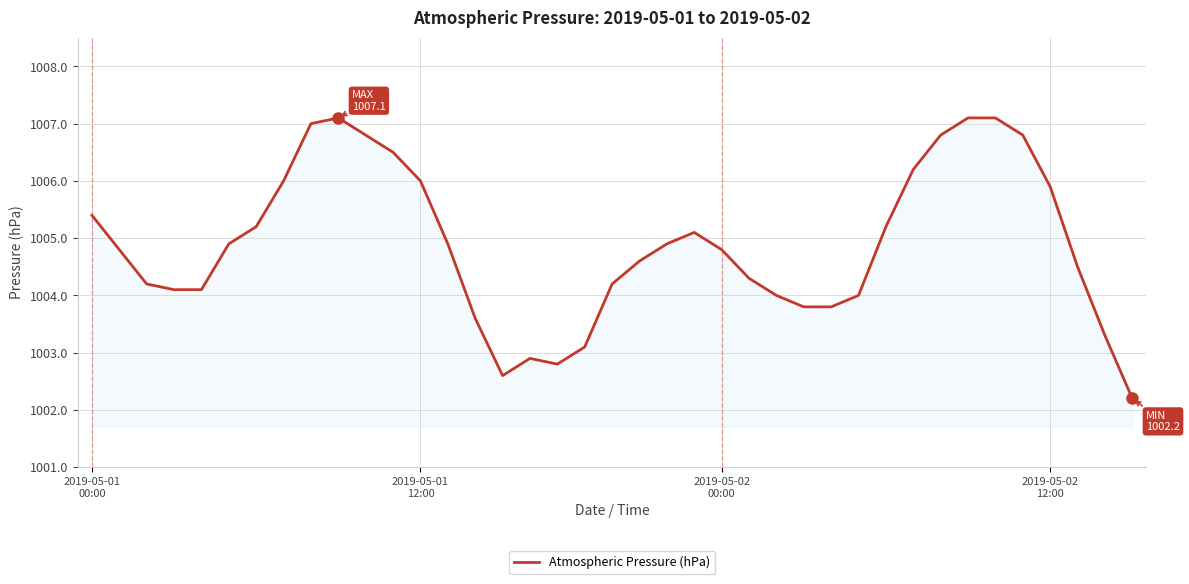

What is the maximum value shown in the chart?

1007.1